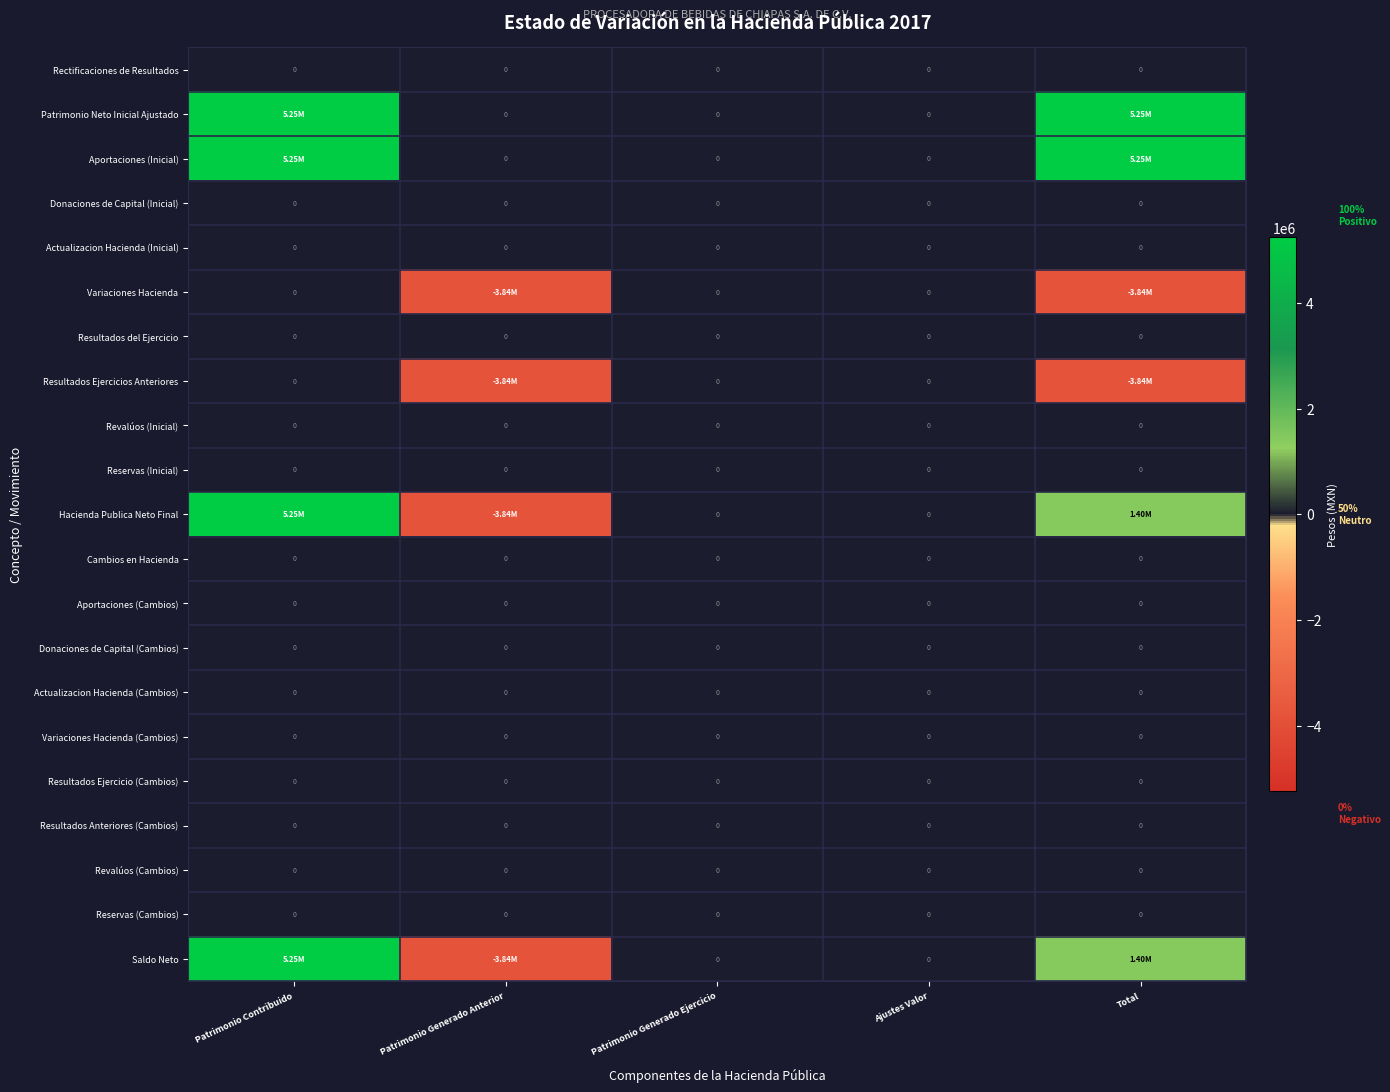

Where is Aportaciones (Cambios) nearest to the value 0?

Patrimonio Contribuido